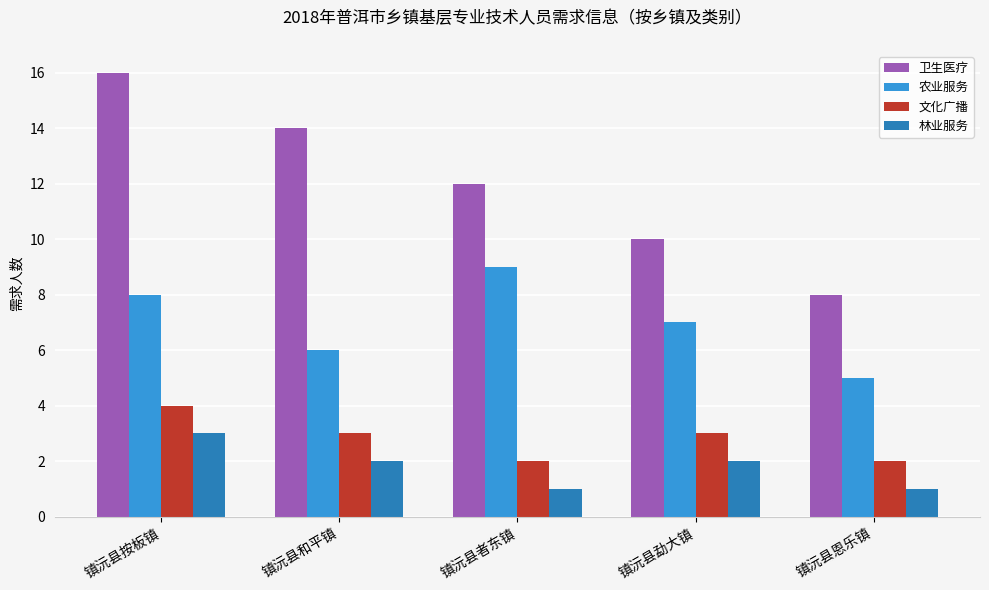

What is the label of the 2nd bar from the left?

镇沅县和平镇